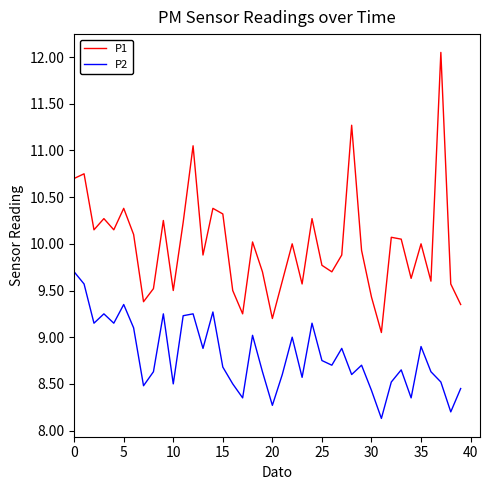

Rank the series by their maximum value, from highest to lowest.

P1, P2